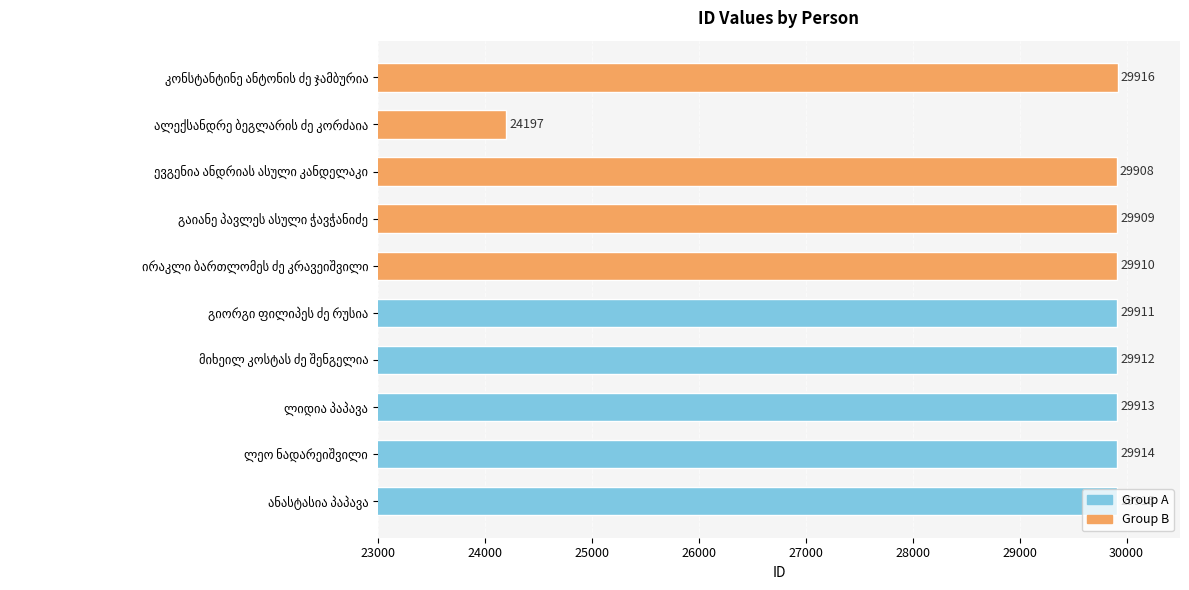

At 24000, list the series in order from largest to smallest.

Group A, Group B